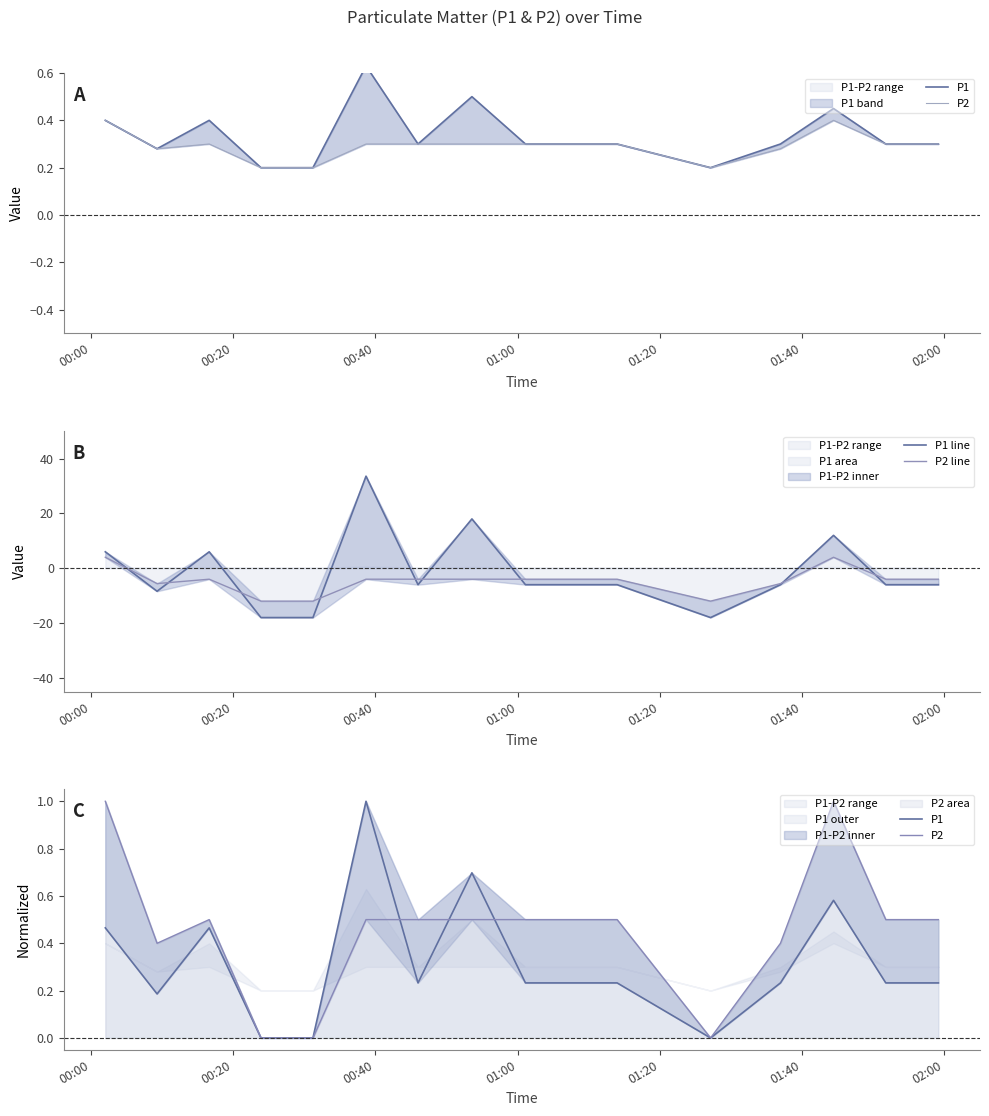

Which series ends up on top after the final intersection of P1 line and P2 line?

P2 line